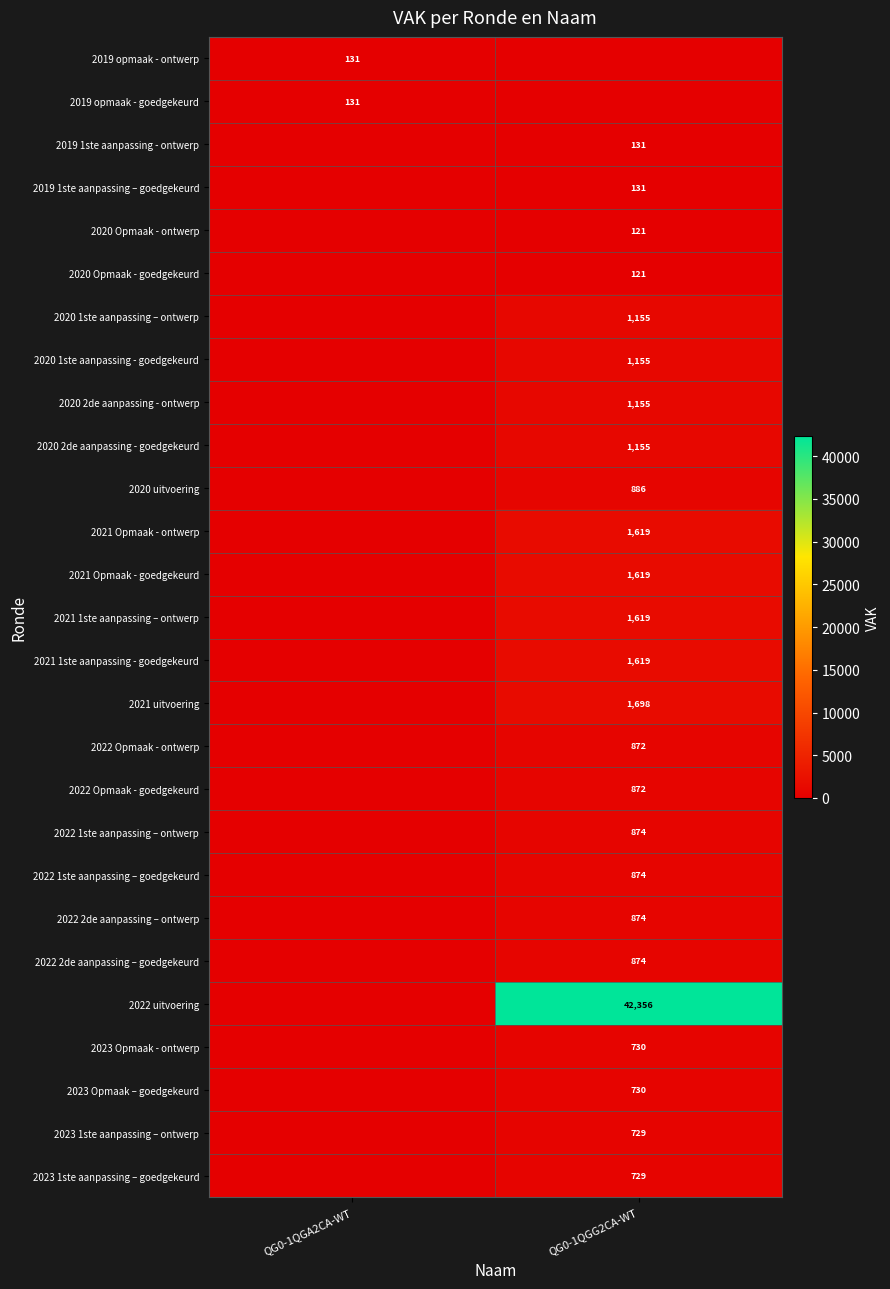

The 2019 1ste aanpassing - ontwerp series shows 177 at QG0-1QGG2CA-WT. True or false?

False